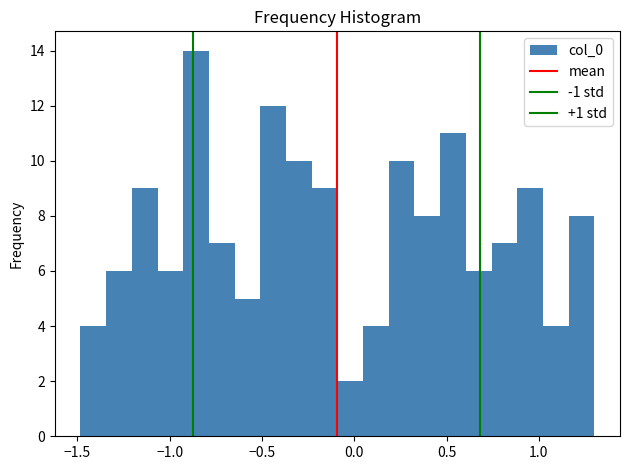

Around what value on the x-axis is the tallest bar? Give the approximate position of its centre, as read against the axis.

-0.85